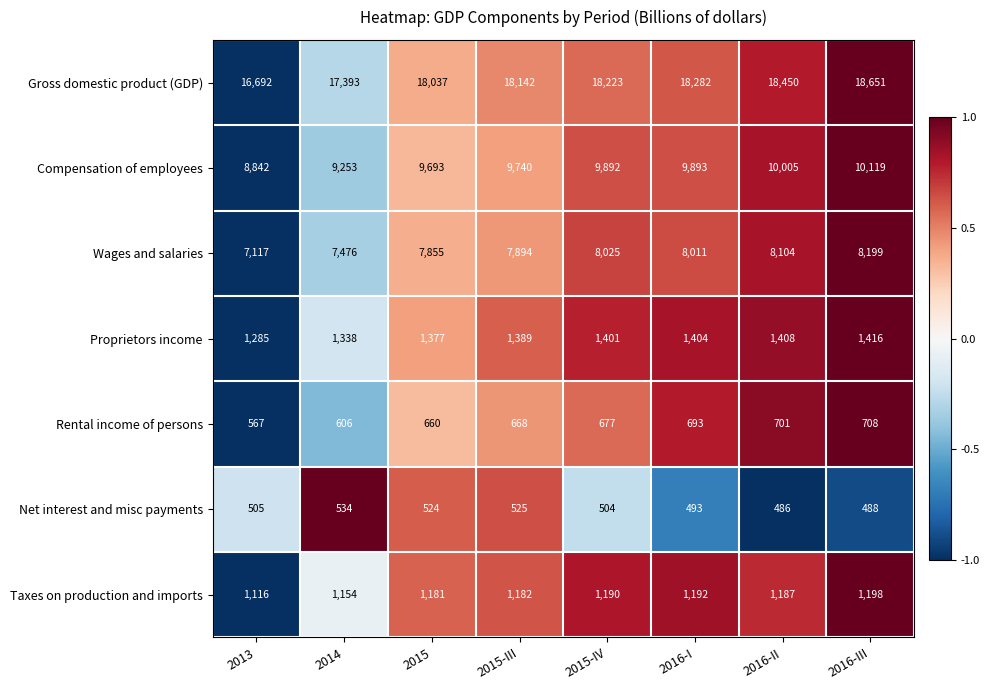

How many series are shown in this chart?

7